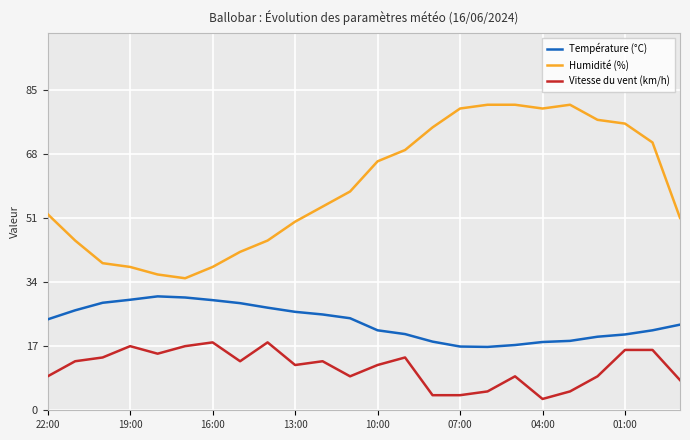

What is the highest value of the Humidité (%) series?

81.0